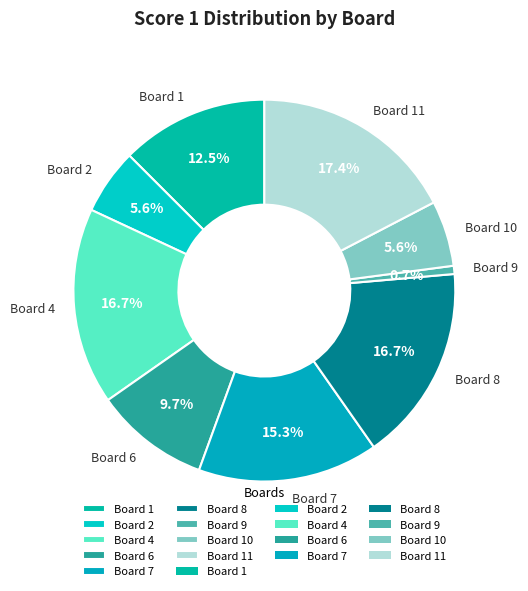

How much of the chart is everything except Board 9?

99.3%